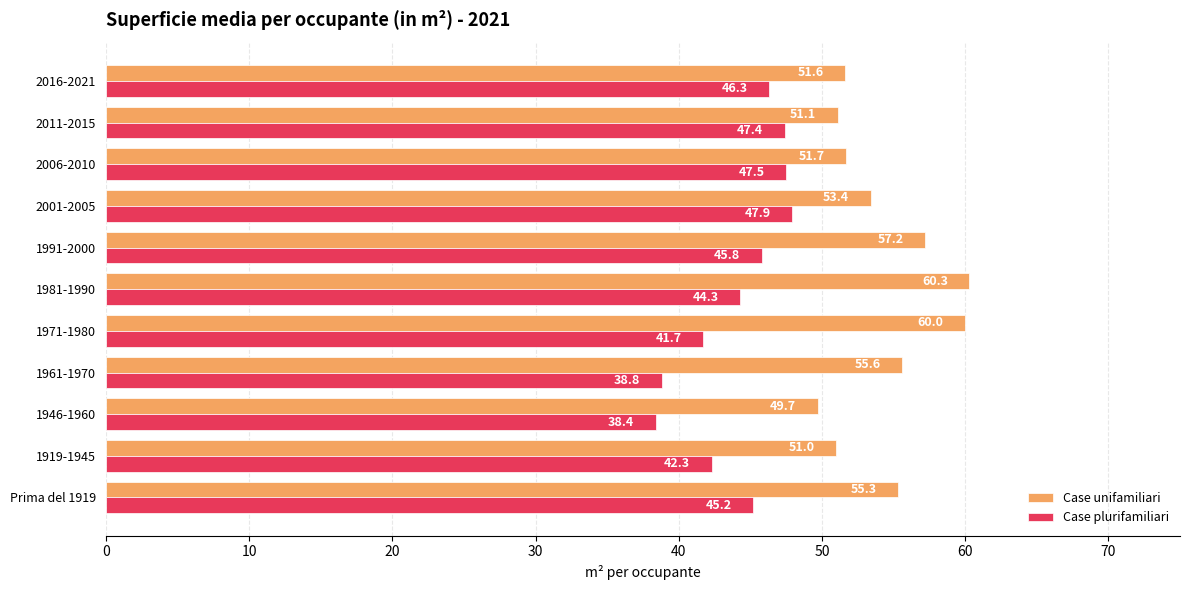

What is the difference between the Case unifamiliari values at 1991-2000 and 2016-2021?

5.6